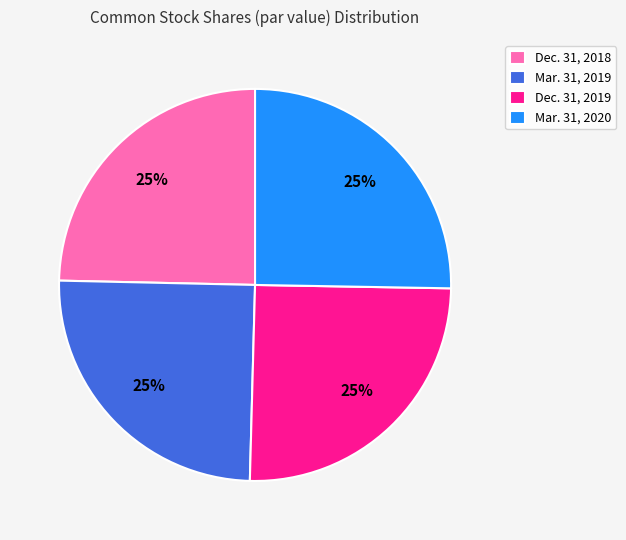

What percentage is the Dec. 31, 2019 slice, to the nearest percent?

25%